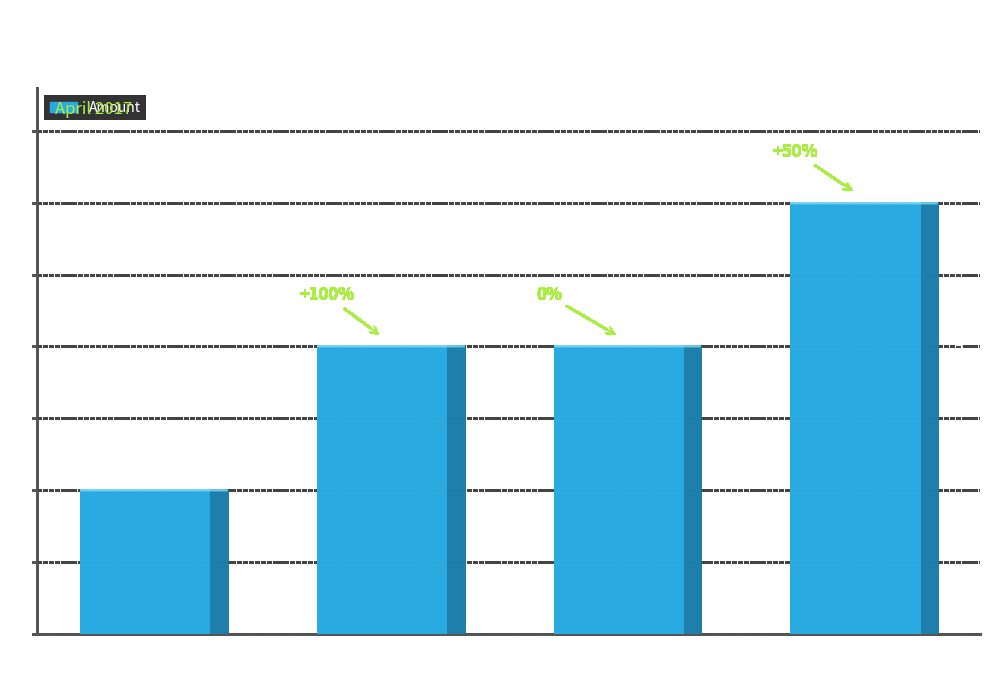

What is the sum of the values at S-PFXJ
(TX4) and S-A45G
(TX1)?

4